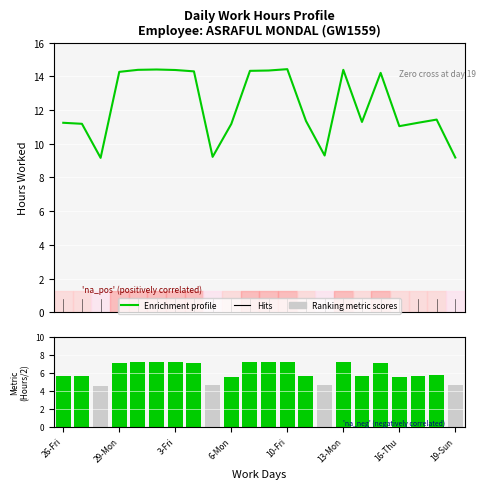

What is the difference between the maximum and minimum values in the Ranking metric scores series?

2.6